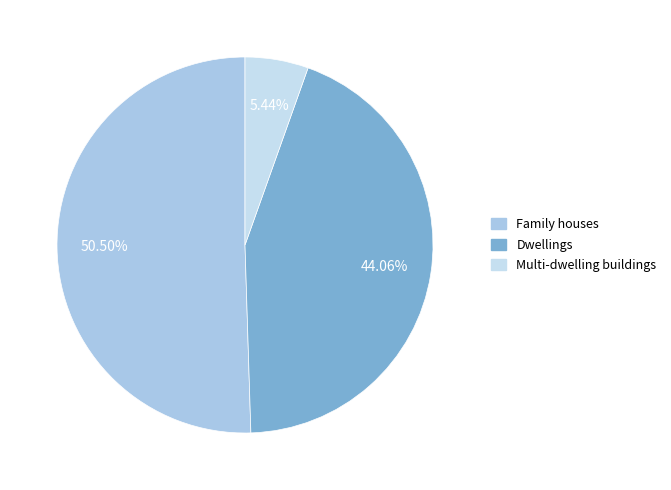

To the nearest percent, what portion does Dwellings represent?

44%